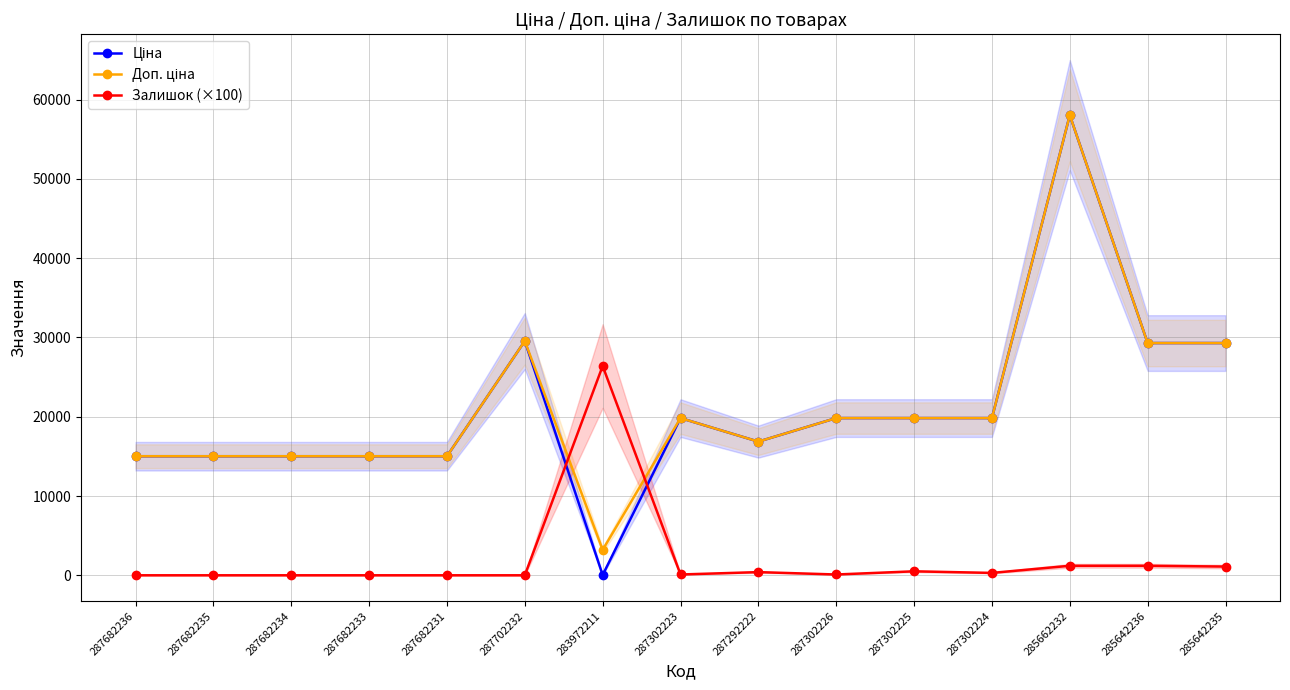

Which series has the largest total across all categories?

Доп. ціна